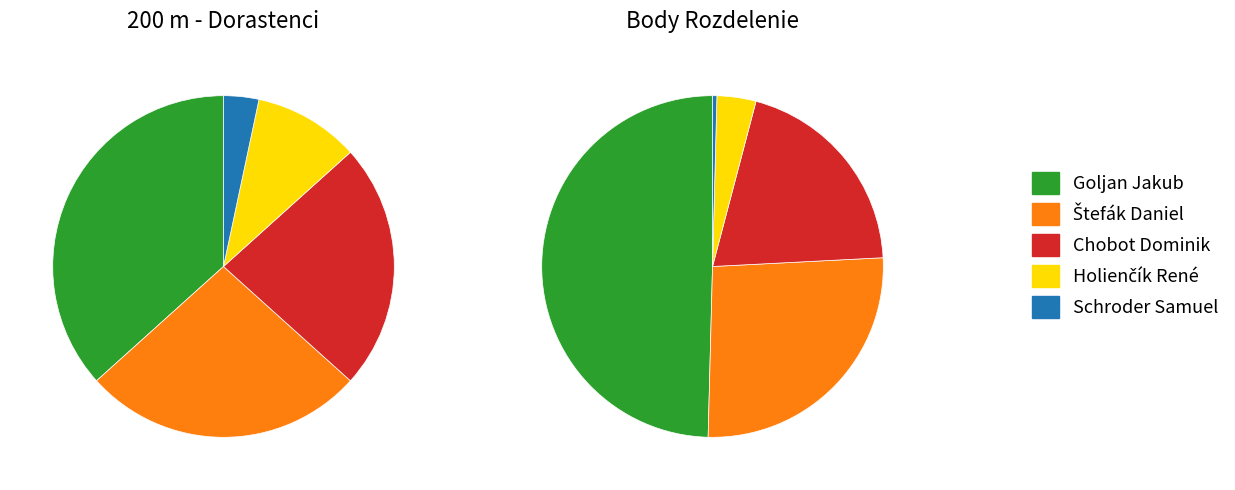

To the nearest percent, what is the combined percentage of Goljan Jakub and Holienčík René?

47%